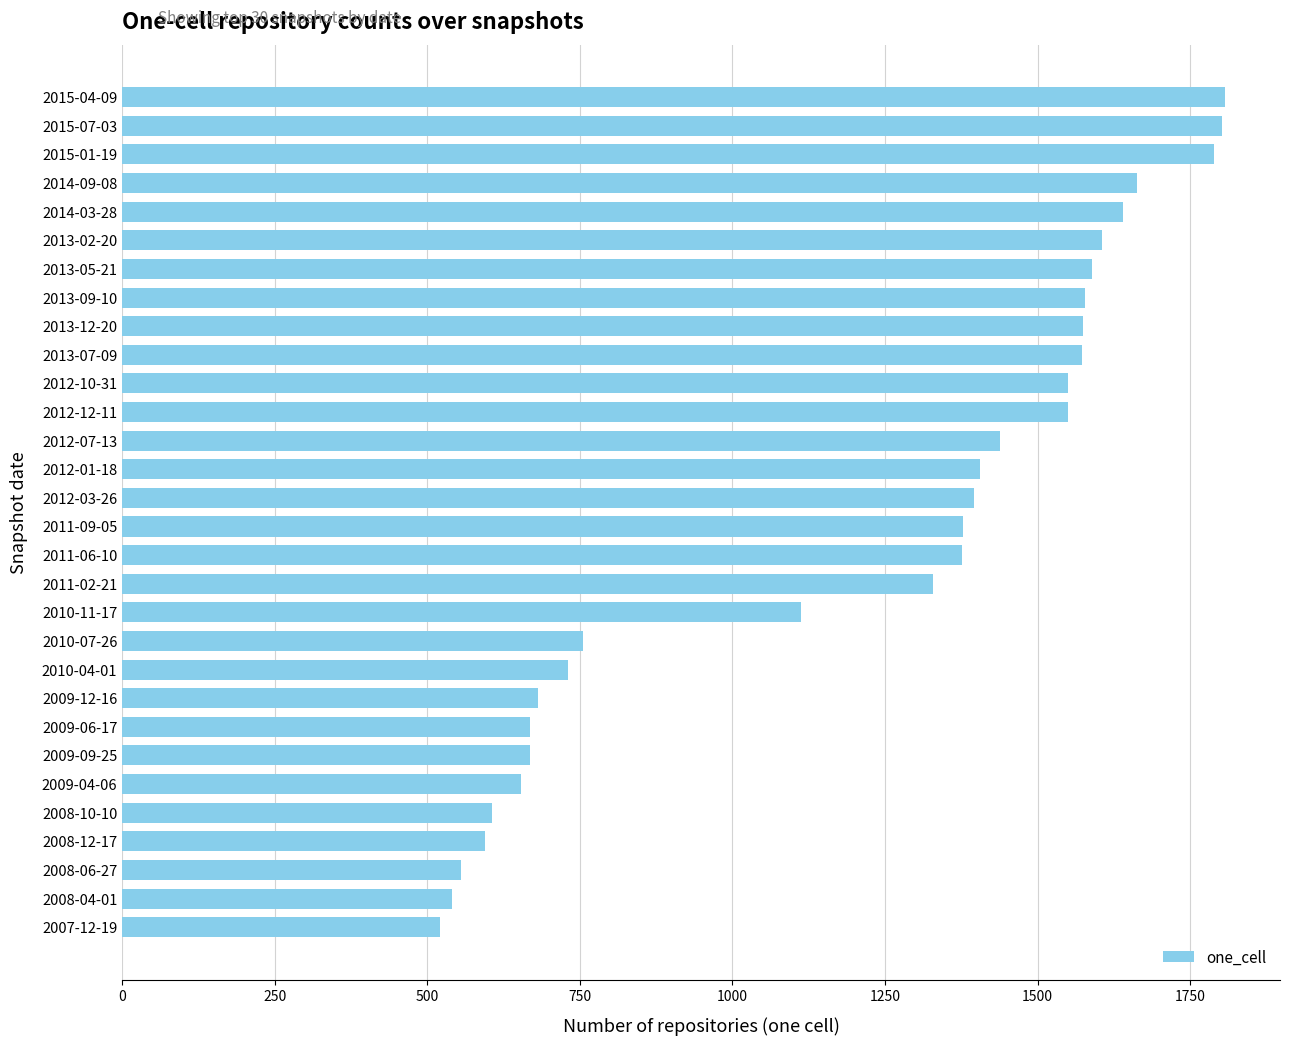

At which category does the chart reach its minimum across all series?

2007-12-19